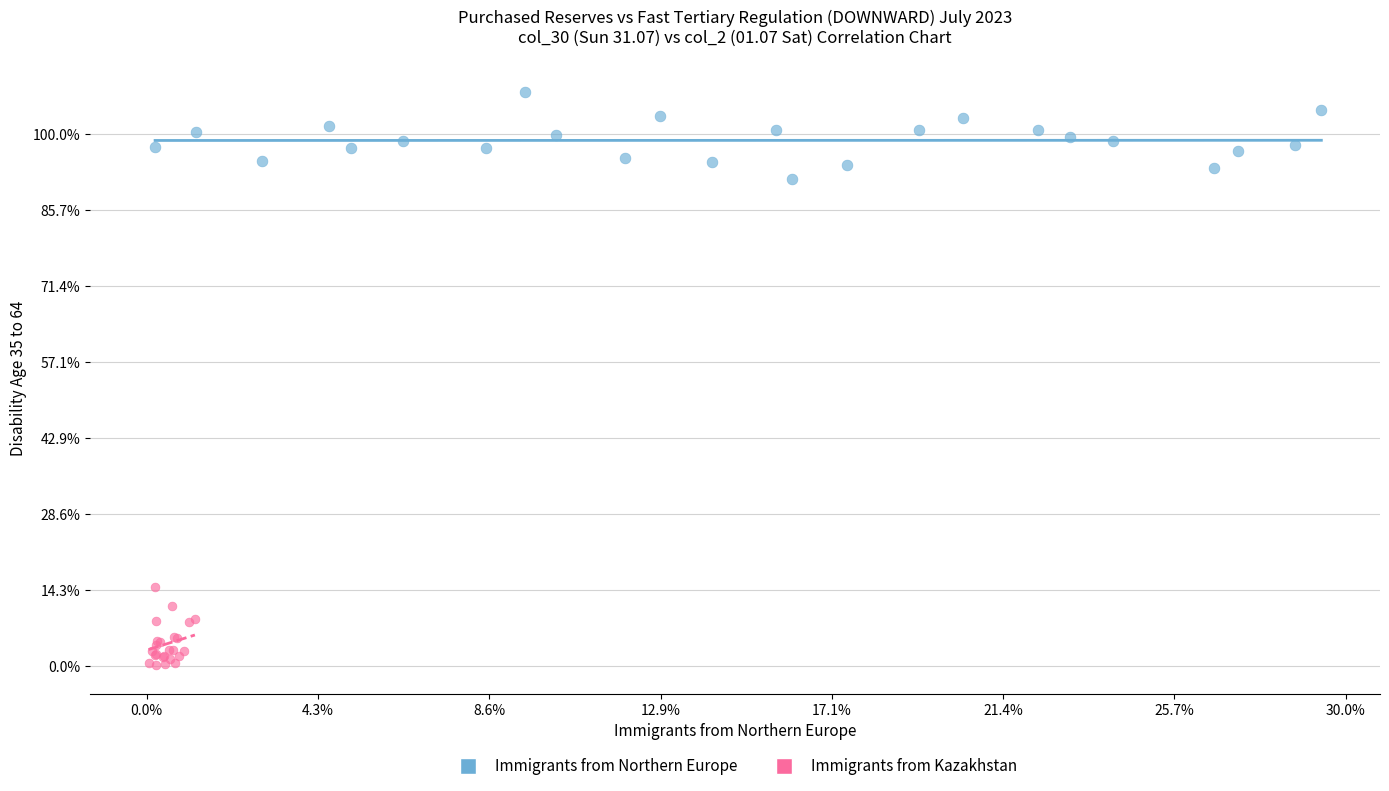

Which series has the widest spread of Y values?

Immigrants from Northern Europe